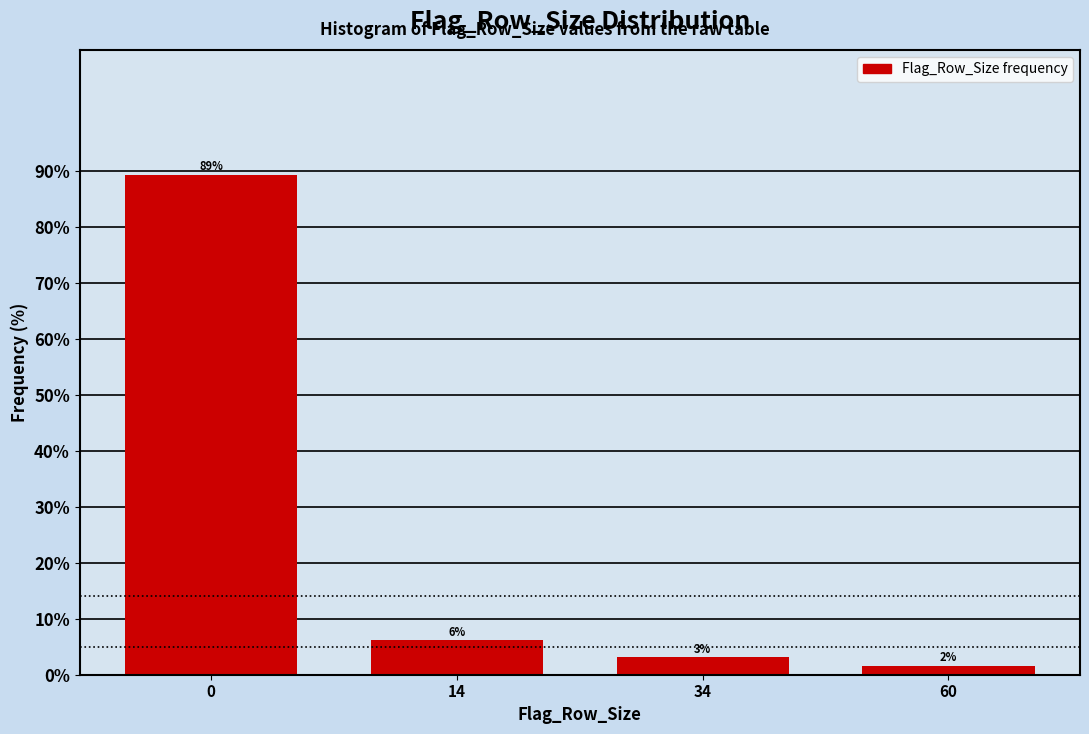

Are the bars horizontal?

No